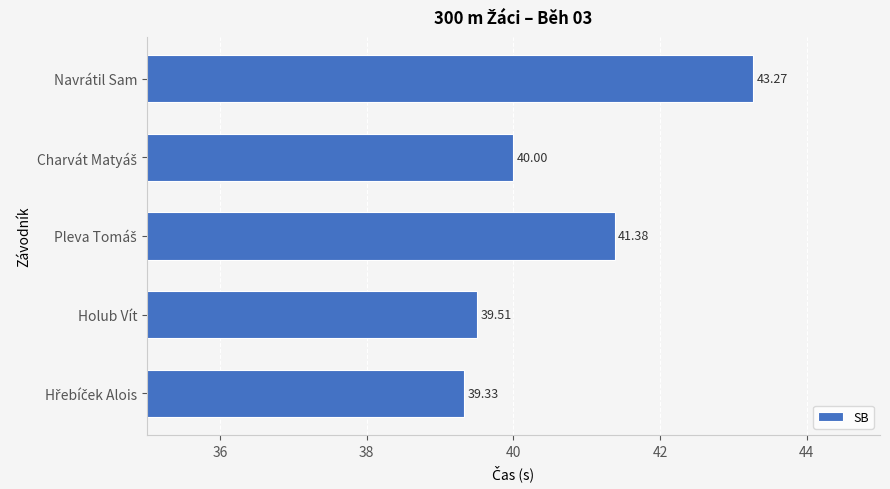

What is the smallest value displayed?

39.3